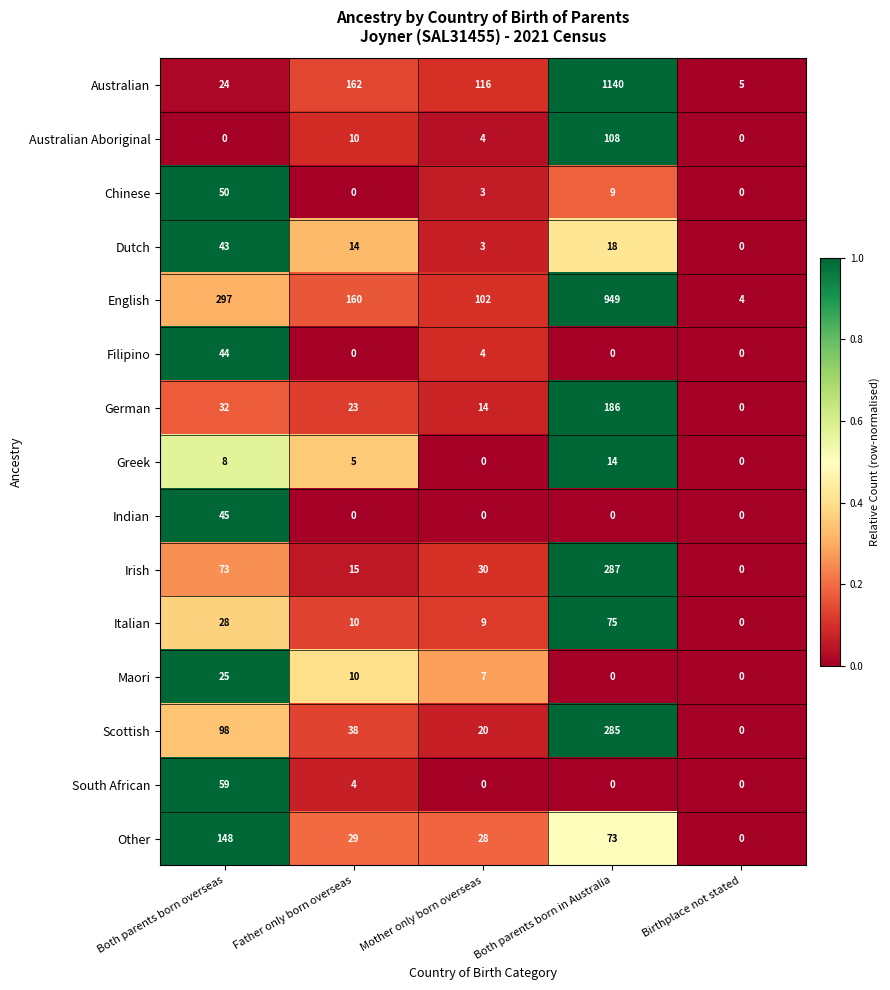

Which category has the highest value in the English series?

Both parents born in Australia